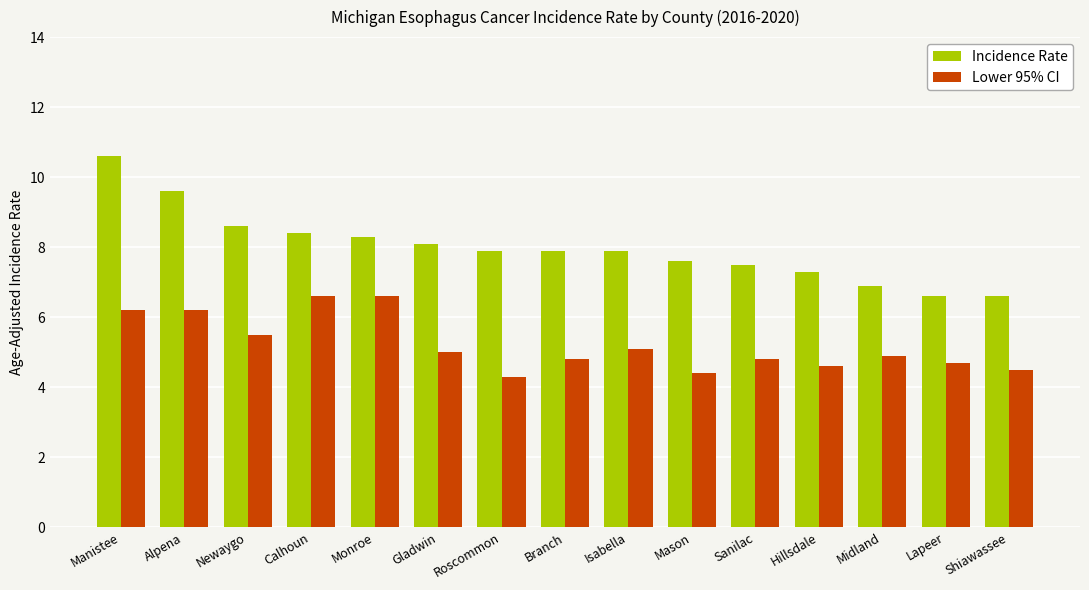

Reading left to right, list all the values displayed in this chart.

Incidence Rate: 10.6	9.6	8.6	8.4	8.3	8.1	7.9	7.9	7.9	7.6	7.5	7.3	6.9	6.6	6.6
Lower 95% CI: 6.2	6.2	5.5	6.6	6.6	5.0	4.3	4.8	5.1	4.4	4.8	4.6	4.9	4.7	4.5